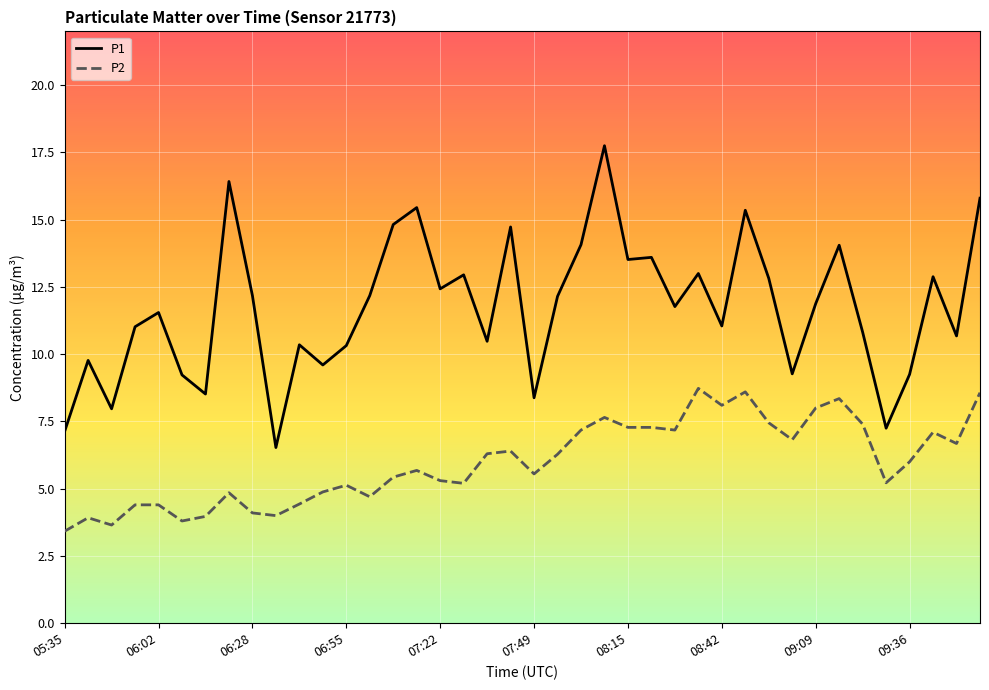

What is the maximum value for P1?

17.8